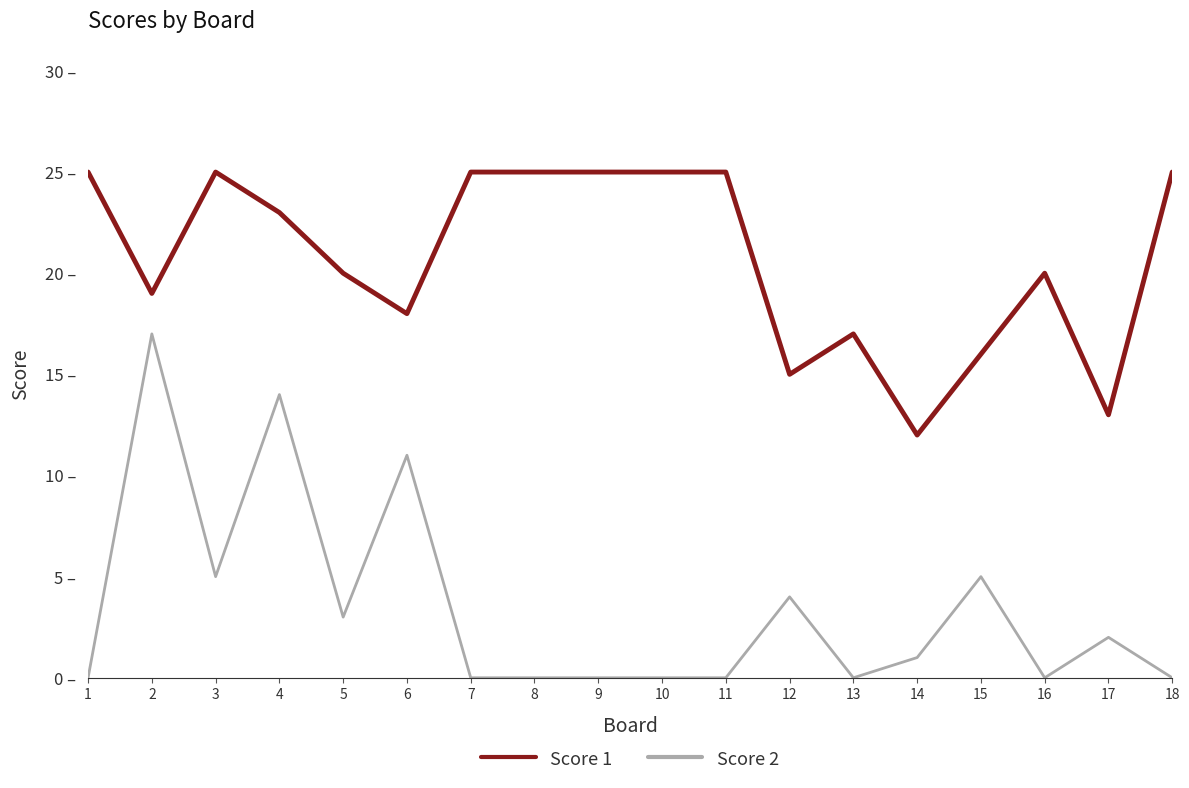

Does the chart display data point markers on the line(s)?

No